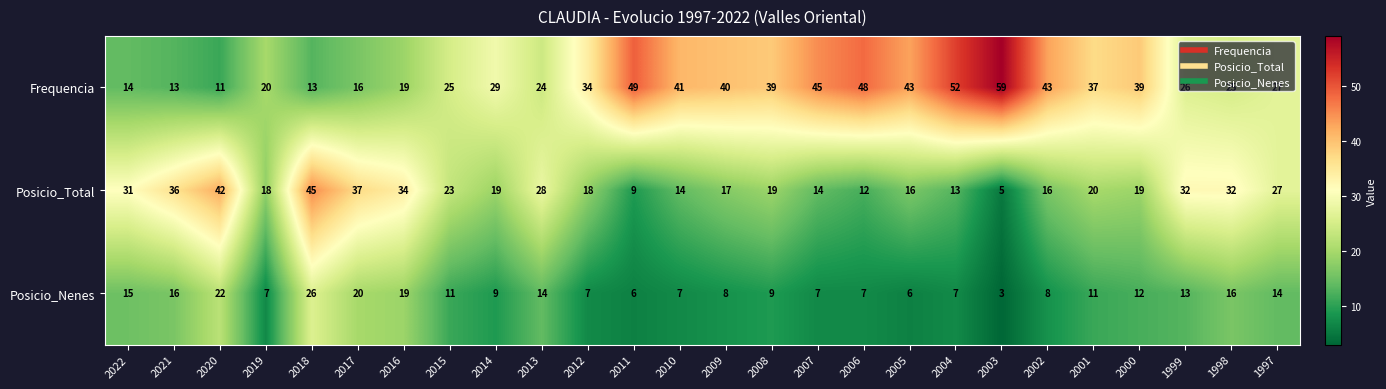

At which label is Frequencia closest to 35?

2012